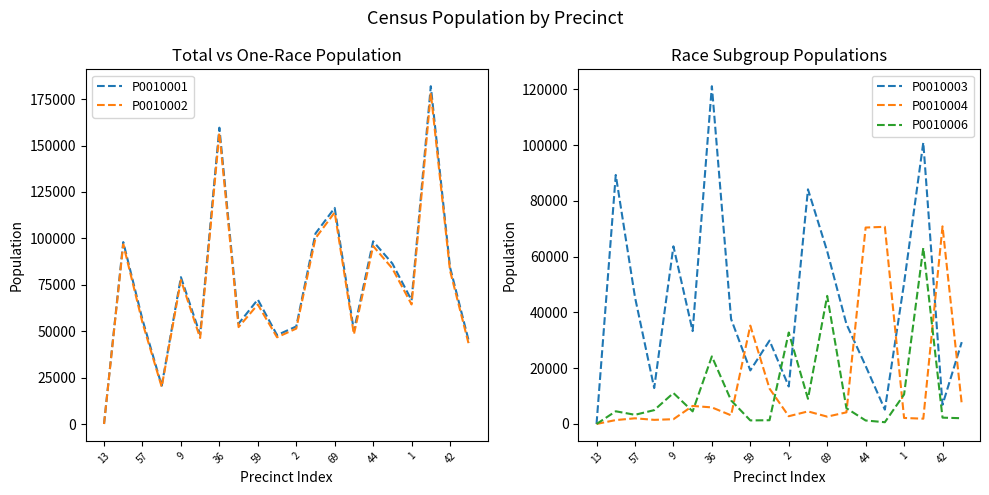

Which category has the lowest value across all series?

13